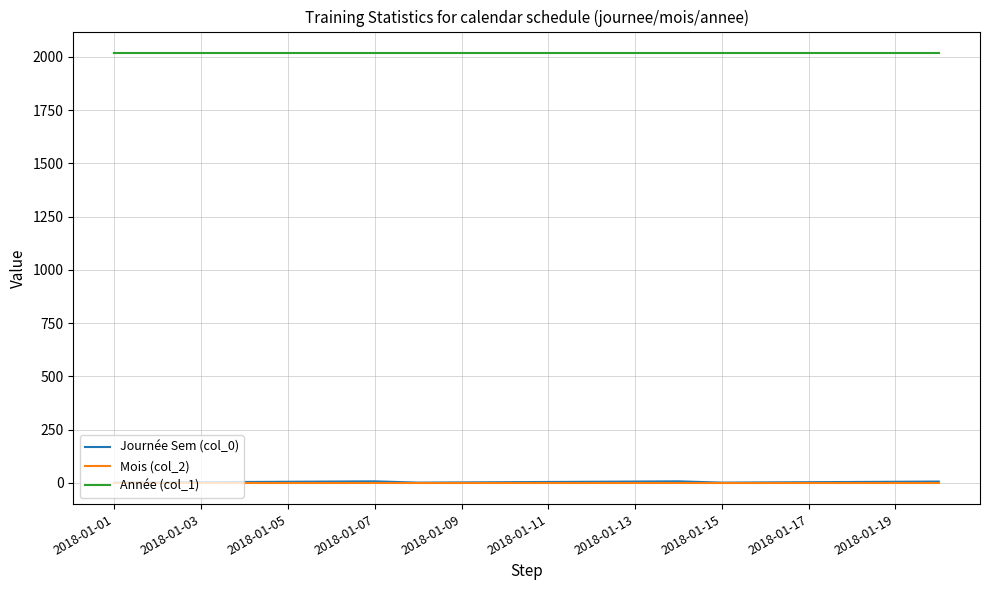

Which series has the largest total across all categories?

Année (col_1)